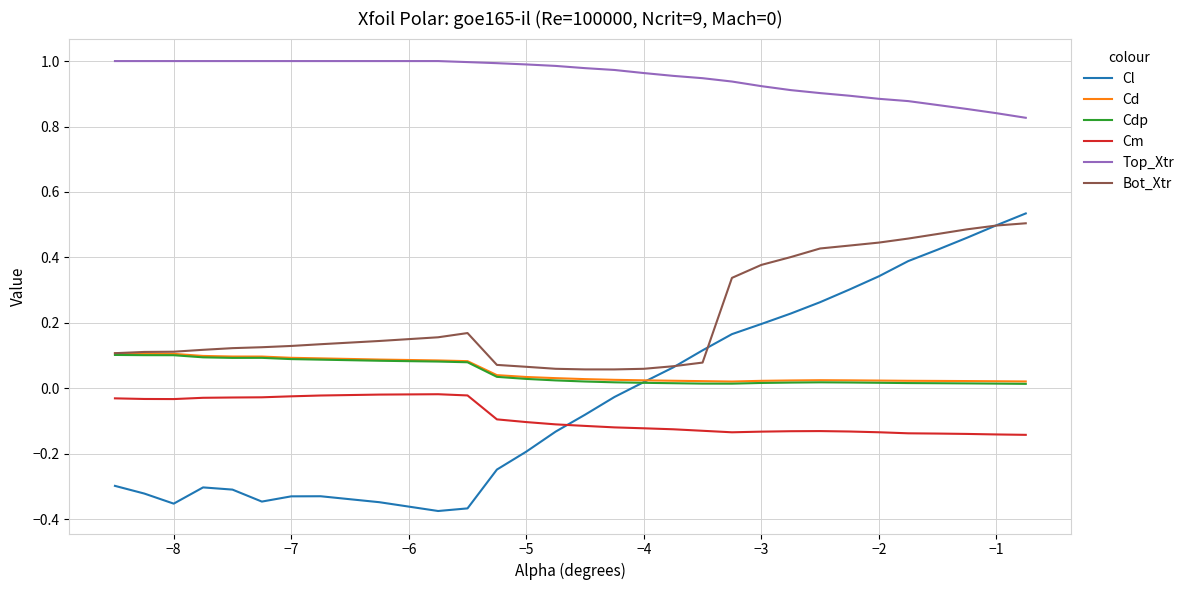

Which series has the largest total across all categories?

Top_Xtr